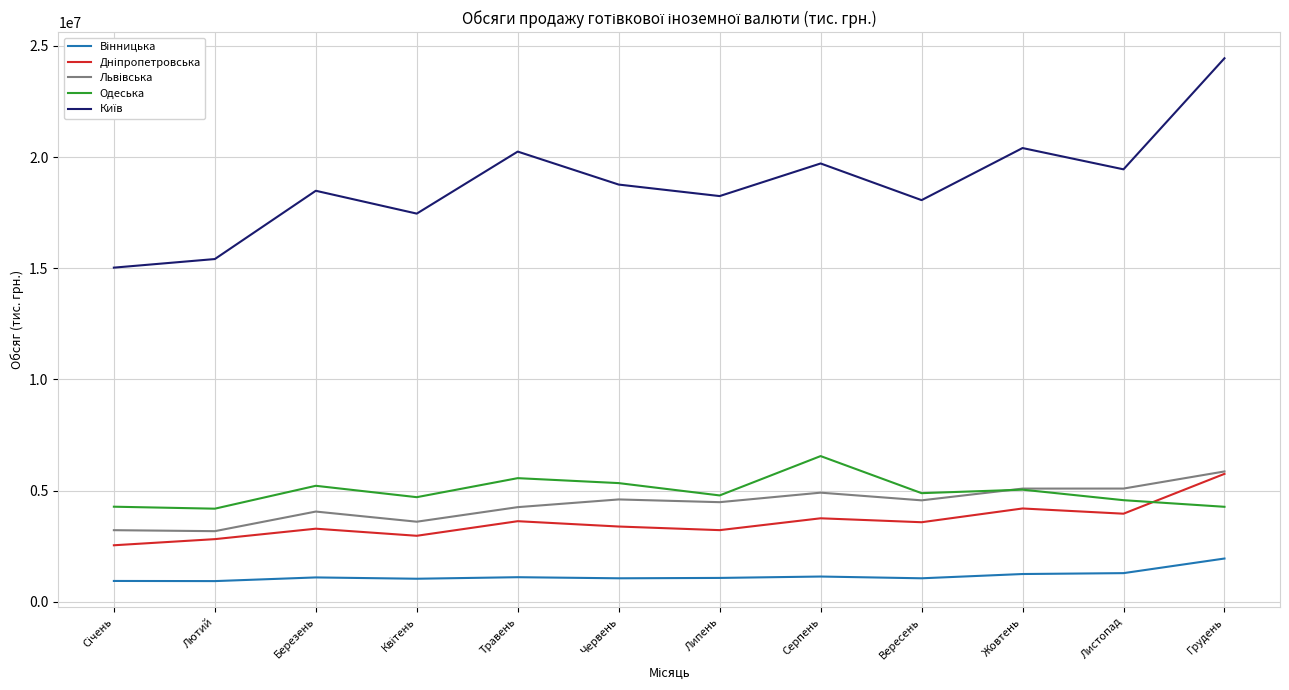

Which category has the highest value across all series?

Грудень